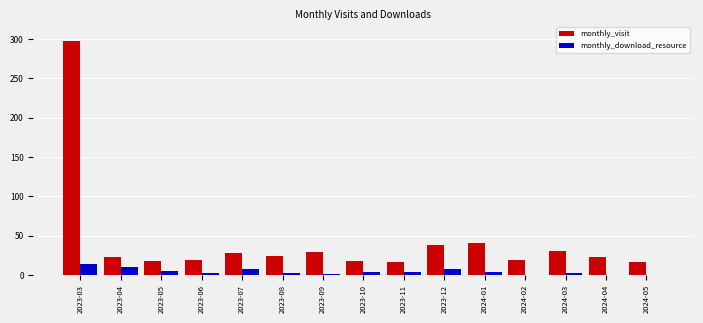

What is the sum of all monthly_visit values?

643